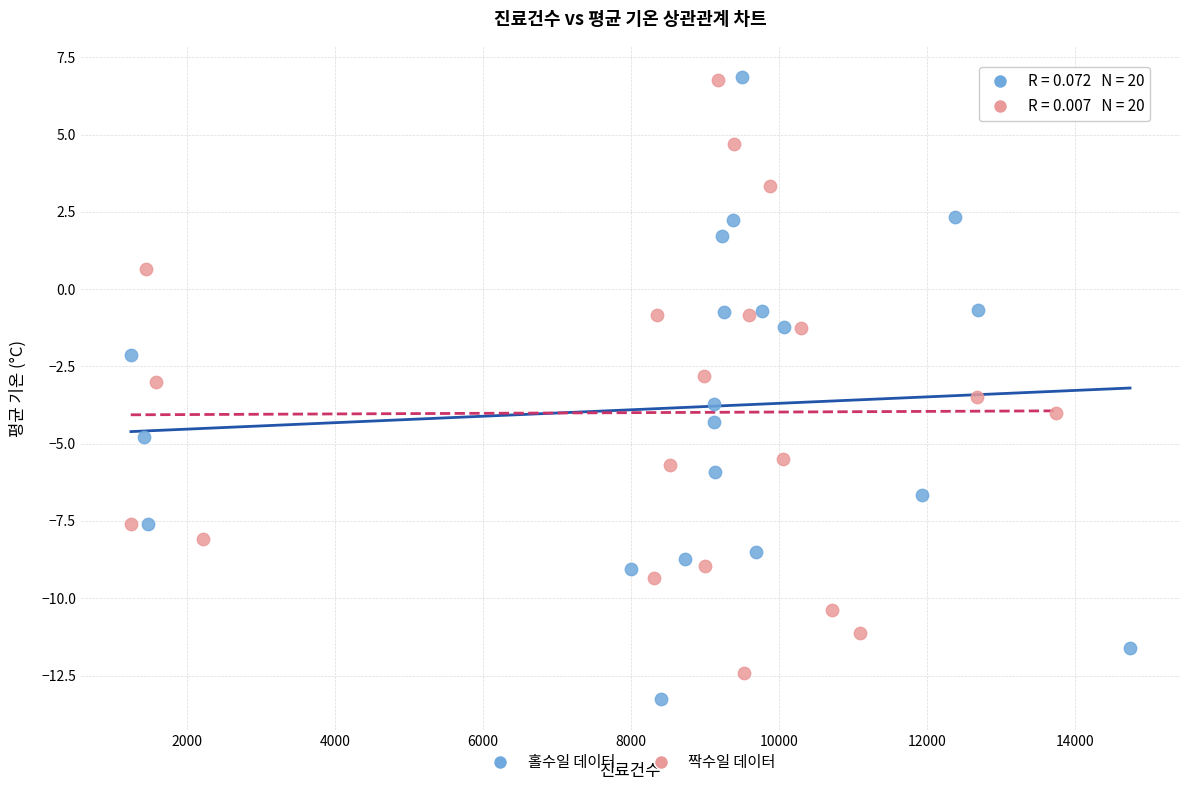

Which series has the largest Y range (max minus min)?

홀수일 데이터